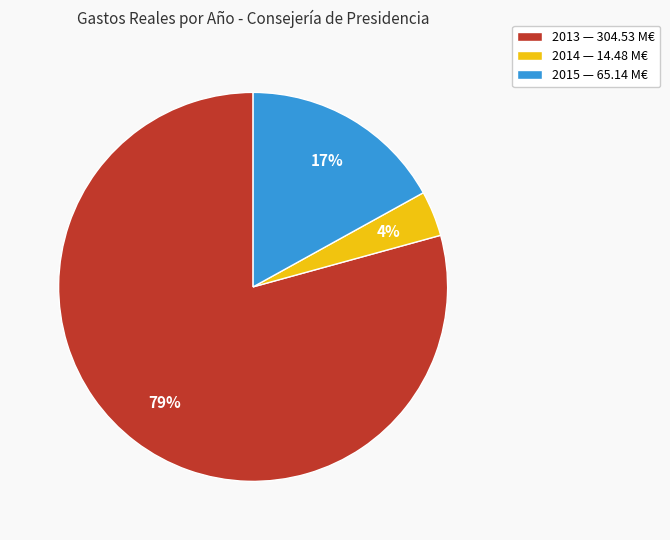

To the nearest percent, what percentage of the pie is 2014?

4%